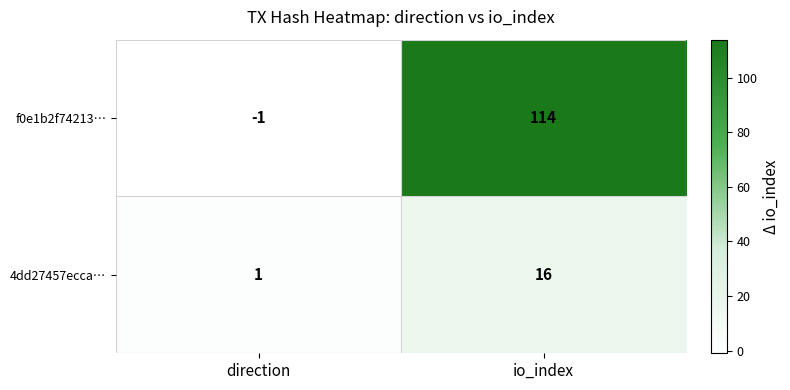

At which category is the sum across all series the highest?

io_index